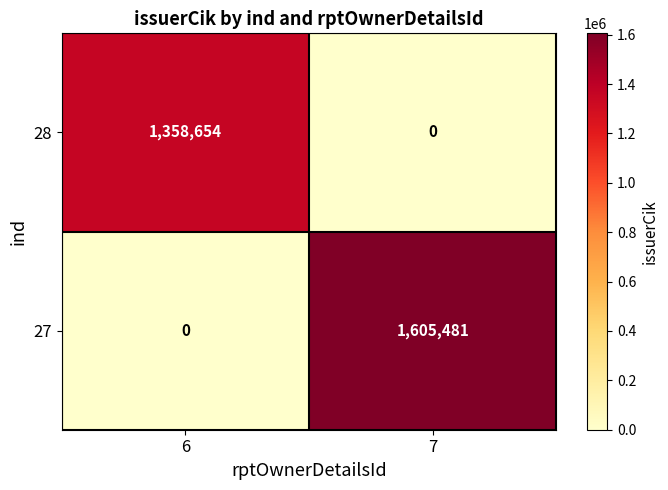

Rank the series by their average value, from highest to lowest.

27, 28